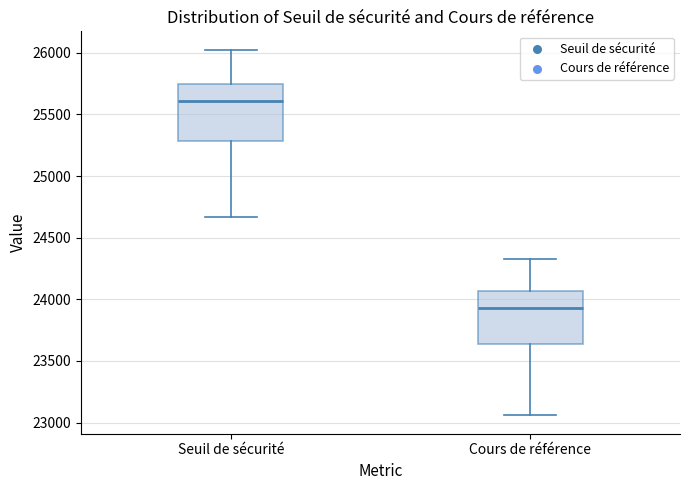

Reading left to right, read every box against the y-axis: the position of its median line, the range the box covers, and the ends of its whiskers. The values are not printed on the chart, so give them approximately, as read against the axis.

Seuil de sécurité: median 25600, box 25300 to 25750, whiskers 24650 to 26050
Cours de référence: median 23950, box 23650 to 24050, whiskers 23050 to 24300